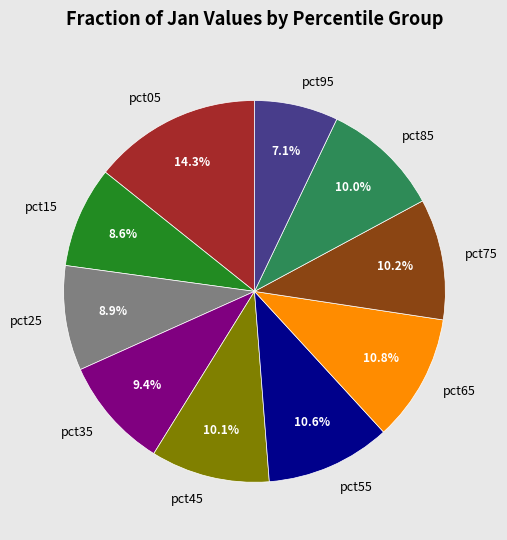

Does pct85 account for over 50% of the chart?

No